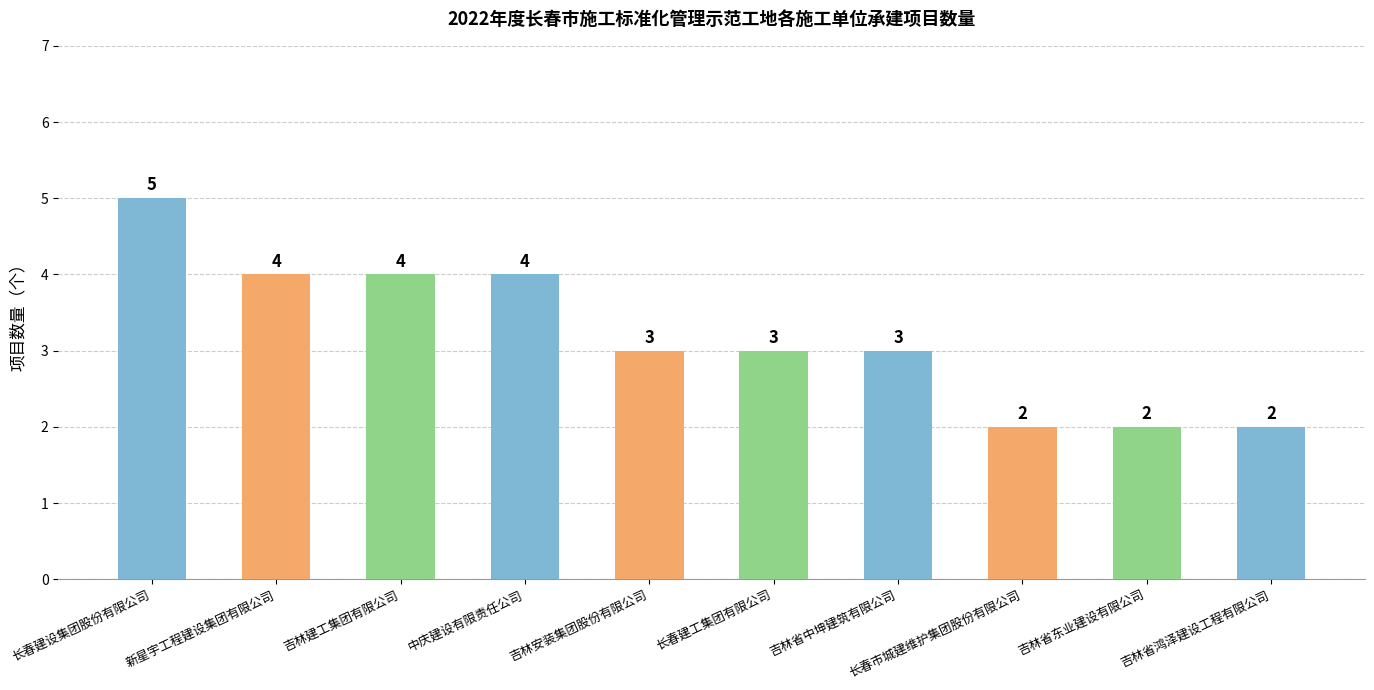

The value at 长春建设集团股份有限公司 is 5. True or false?

True